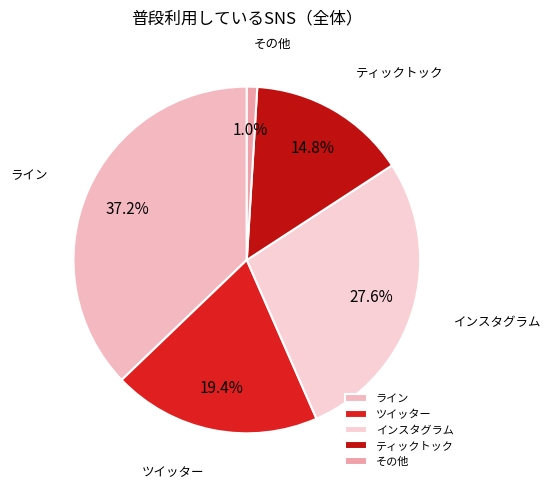

Which has a higher value, ティックトック or インスタグラム?

インスタグラム